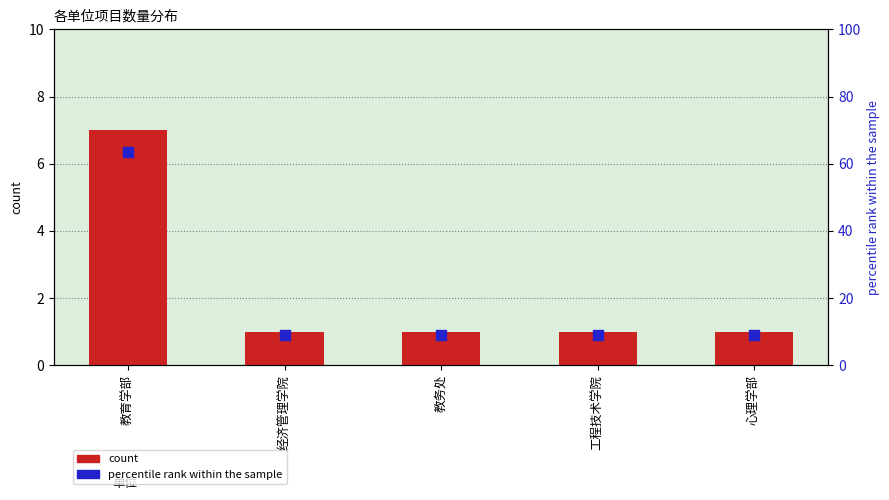

Which series has the widest spread of Y values?

percentile rank within the sample